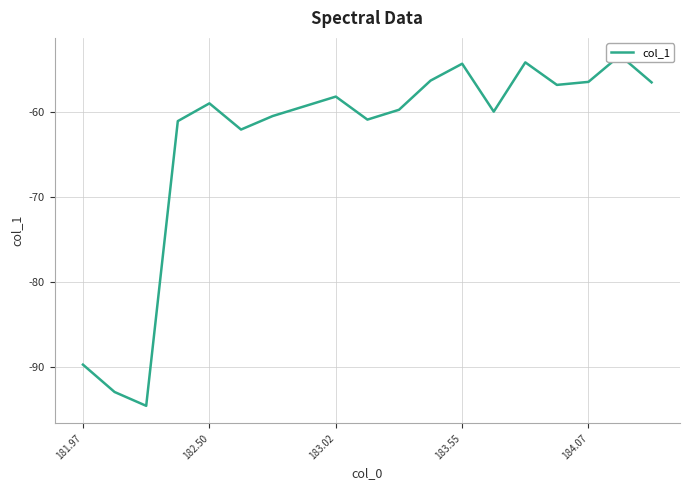

The chart shows a value of -102.4 at 183.55. True or false?

False